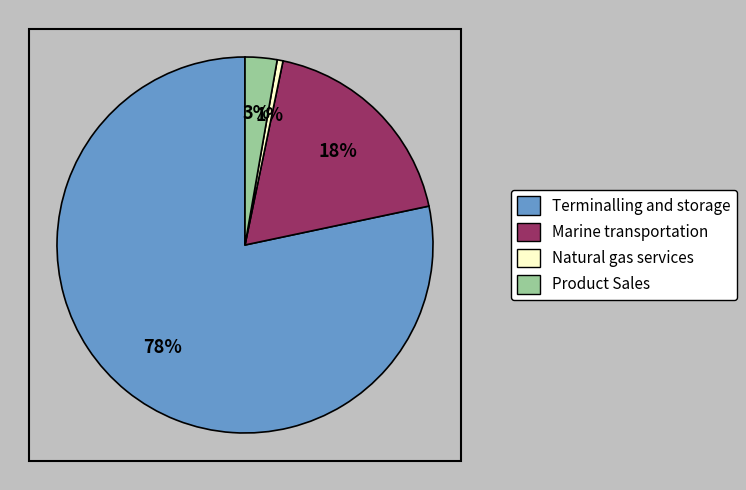

Count the number of slices in the pie.

4